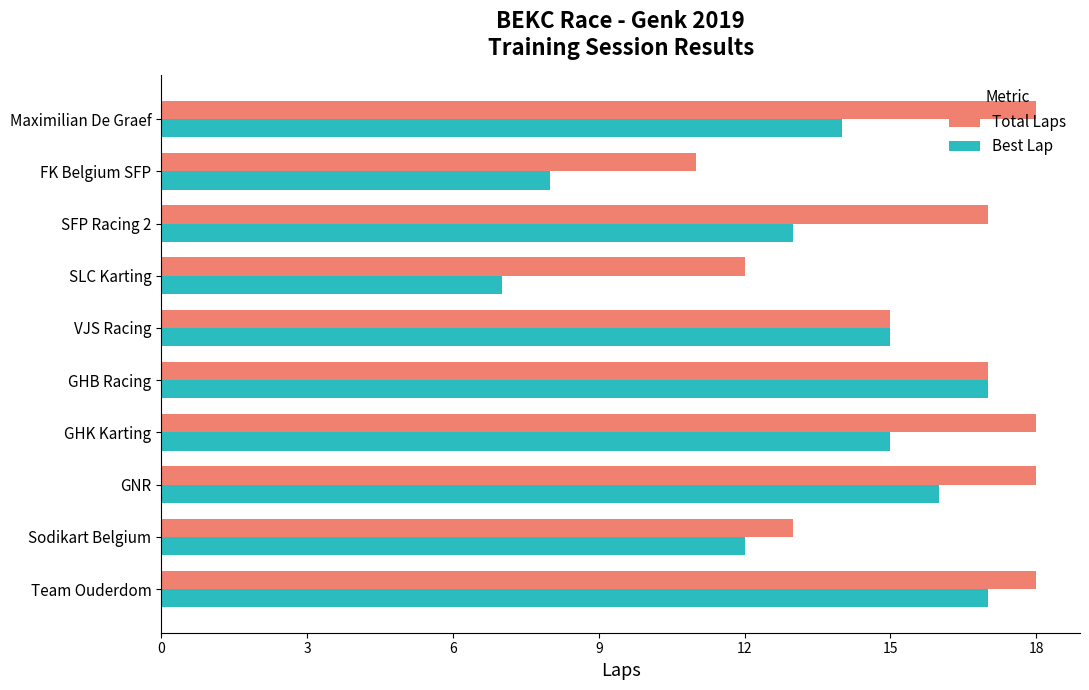

At SLC Karting, list the series in order from largest to smallest.

Total Laps, Best Lap